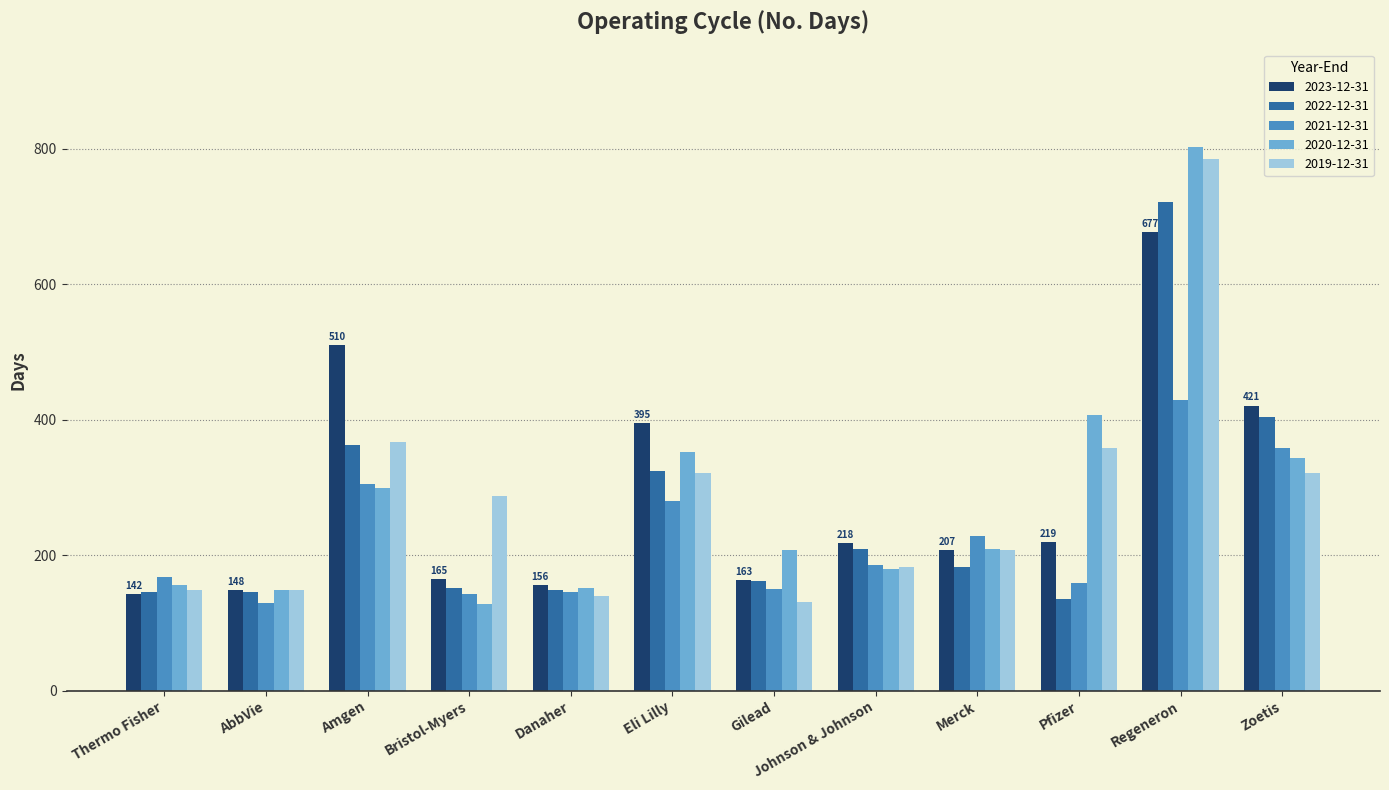

What is the label of the 10th bar from the left?

Pfizer